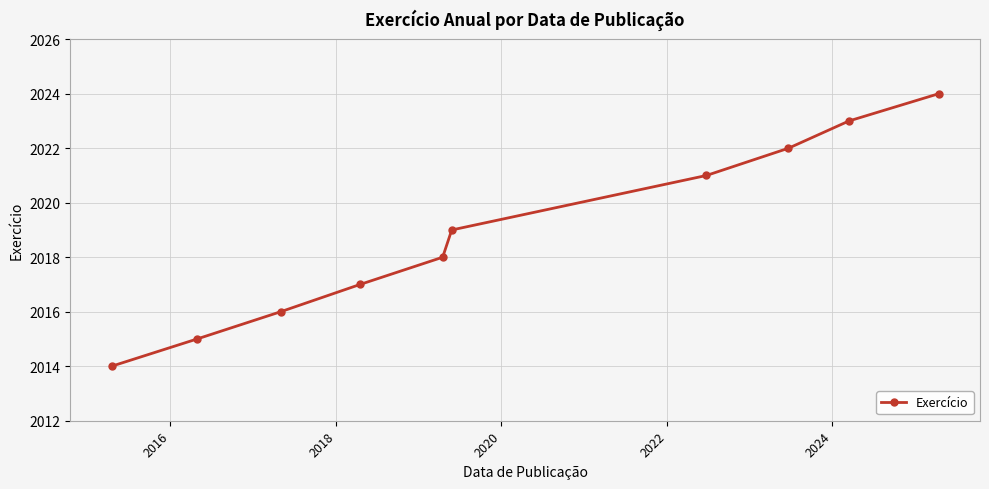

What is the maximum value shown in the chart?

2024